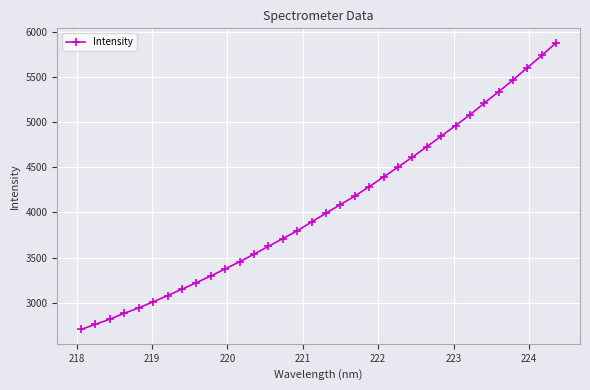

What is the minimum value shown in the chart?

2702.9